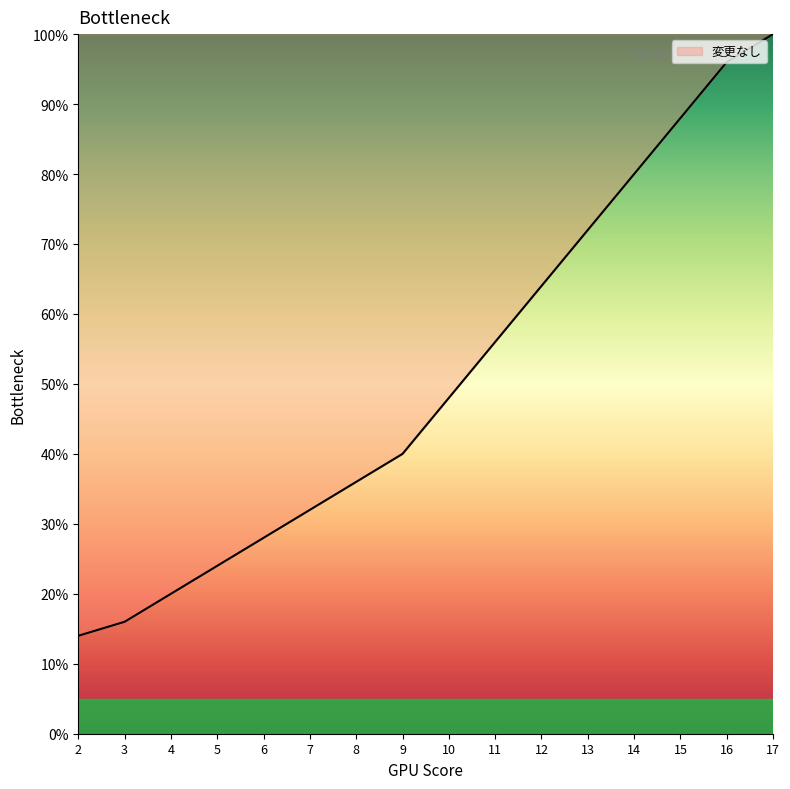

True or false: the data shows 34.3 at 12.

False